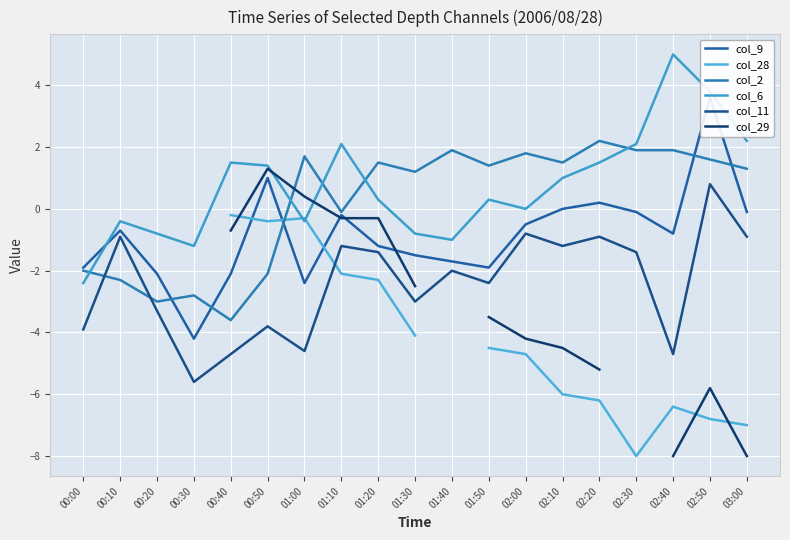

Which series has the widest spread of values?

col_9